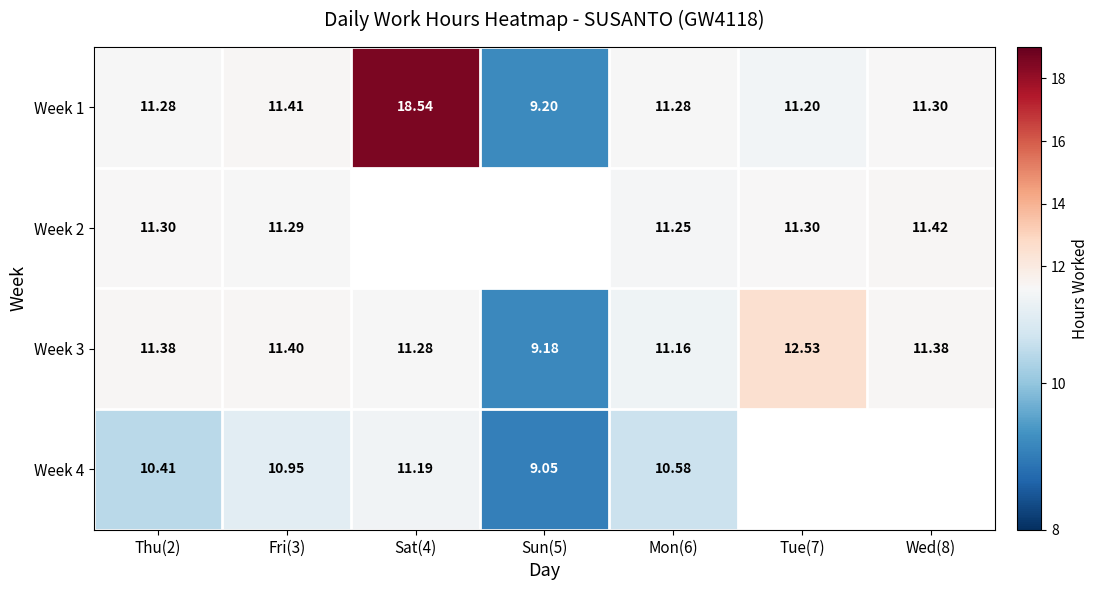

What is the approximate value of Week 1 at Fri(3)?

11.4